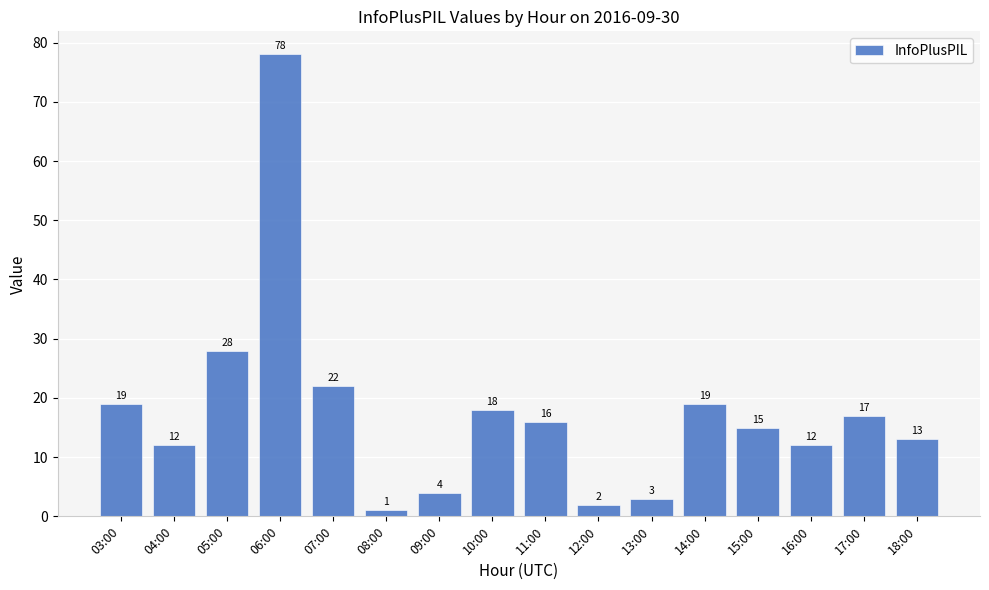

What is the label of the 15th bar from the left?

17:00